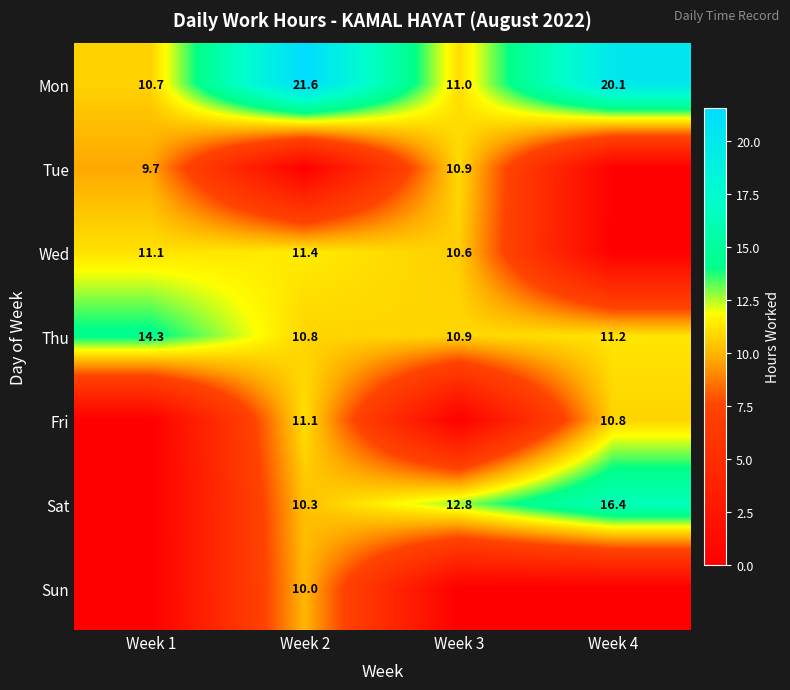

True or false: Sat has a value of 4.8 at Week 4.

False